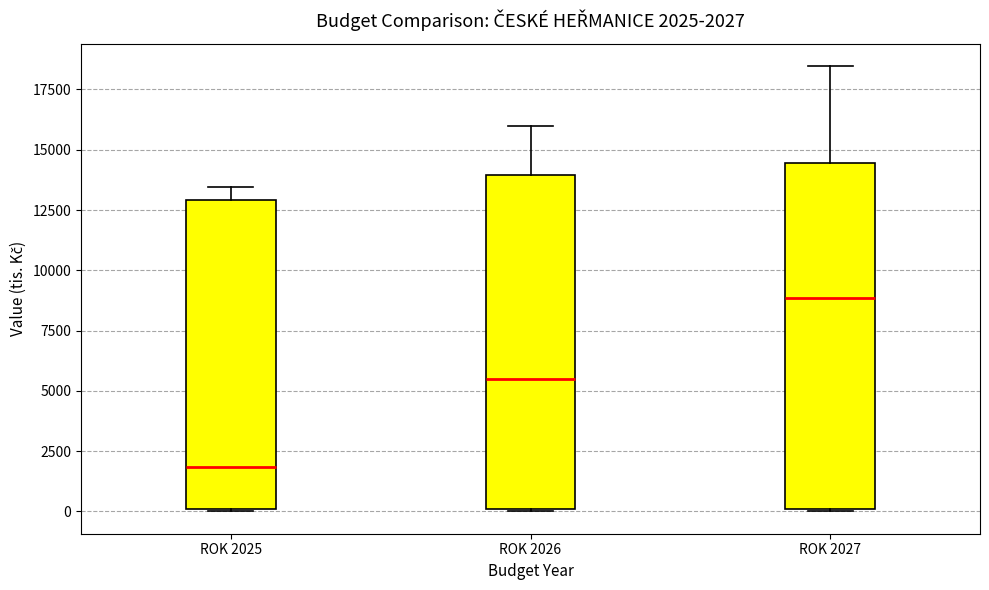

Which box is the tallest, from its lower edge to its upper edge?

ROK 2027